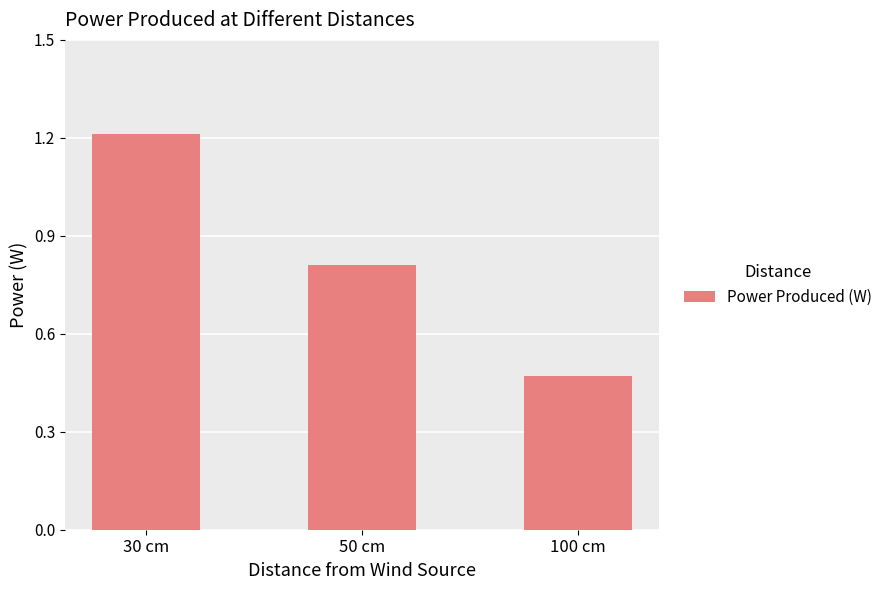

What is the difference between the values at 50 cm and 30 cm?

0.4